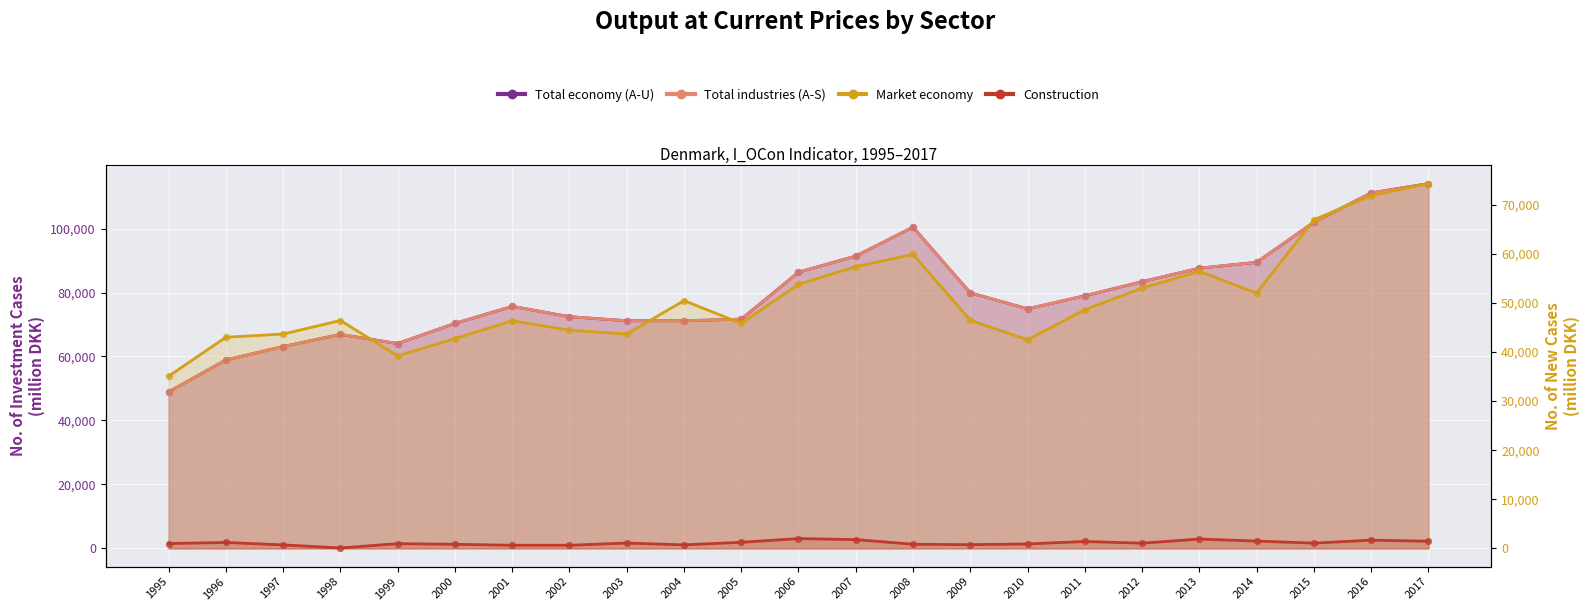

At which category is the sum across all series the highest?

2017